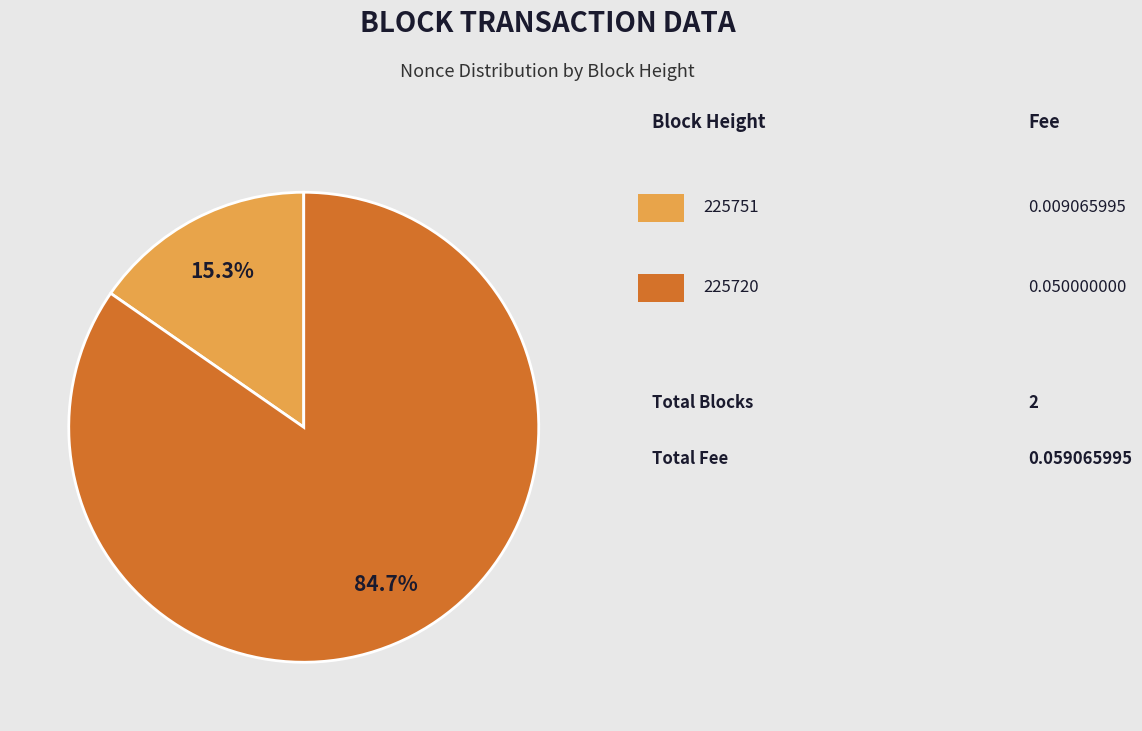

Does any single category account for the majority?

Yes